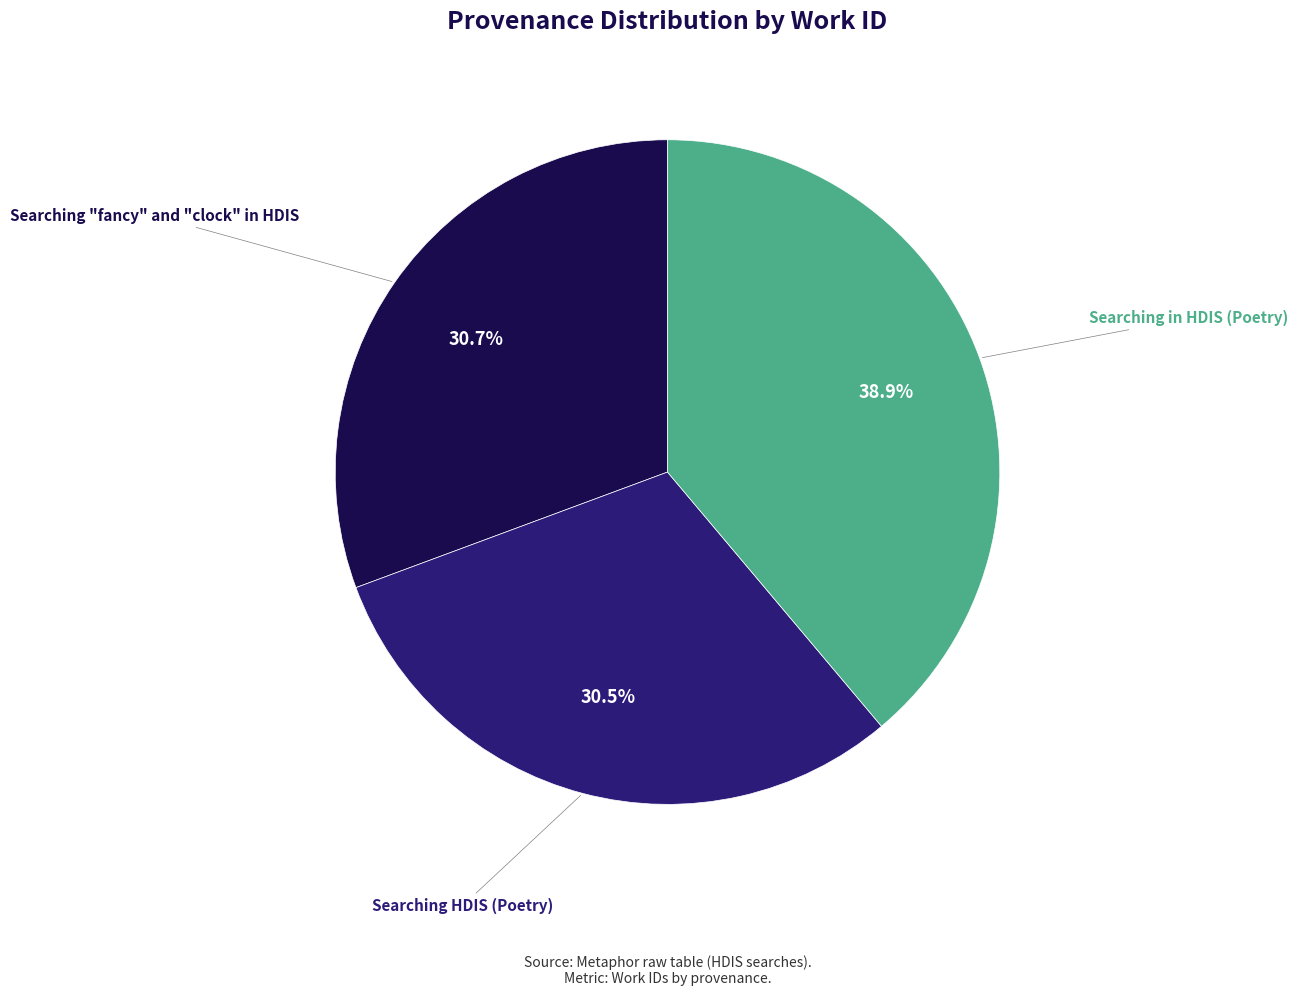

Does Searching HDIS (Poetry) account for over 50% of the chart?

No